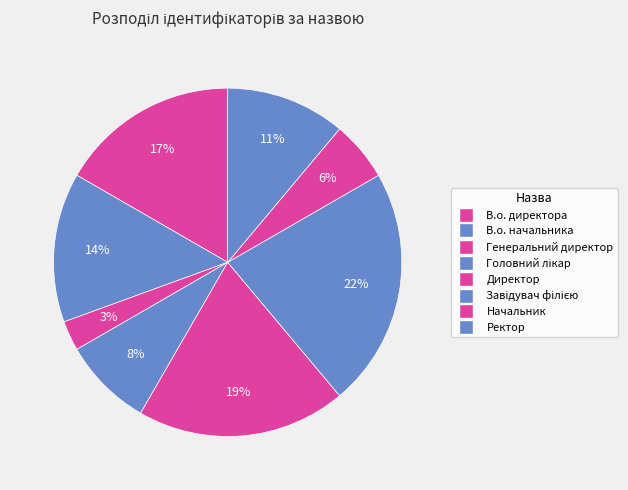

To the nearest percent, what portion does Головний лікар represent?

8%